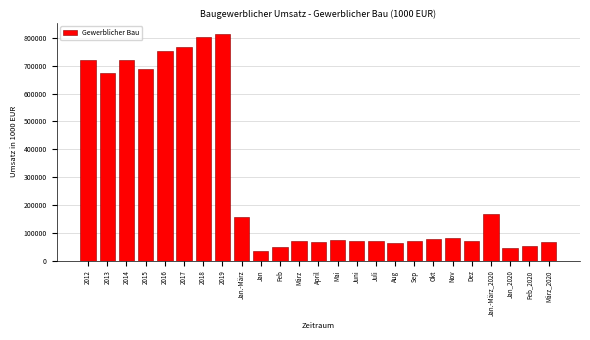

What is the sum of all values?

7246261.4